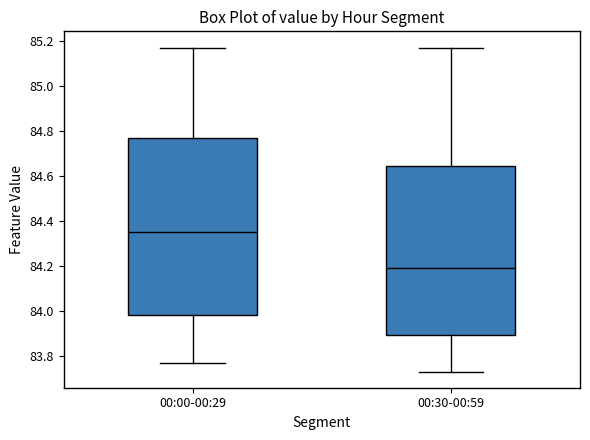

Reading left to right, transcribe this box plot: for each box, give where its median line is, the range the box spans, and where its two whiskers end, as read against the y-axis. The values are not printed on the chart, so give them approximately, as read against the axis.

00:00-00:29: median 84.36, box 83.98 to 84.78, whiskers 83.78 to 85.18
00:30-00:59: median 84.20, box 83.90 to 84.64, whiskers 83.74 to 85.18